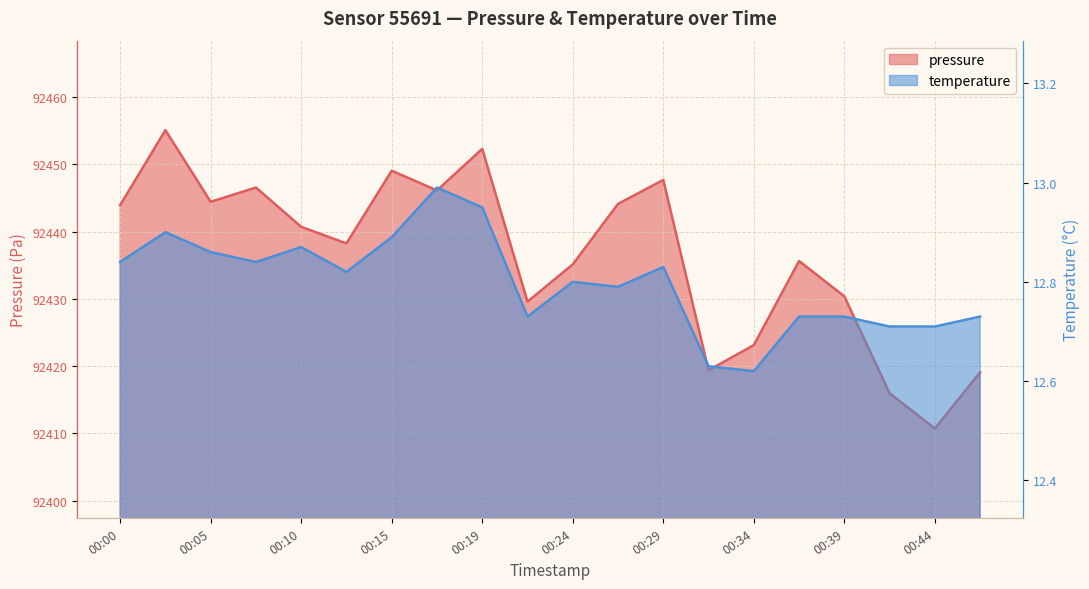

What is the total value across all series at 00:44?

92423.4